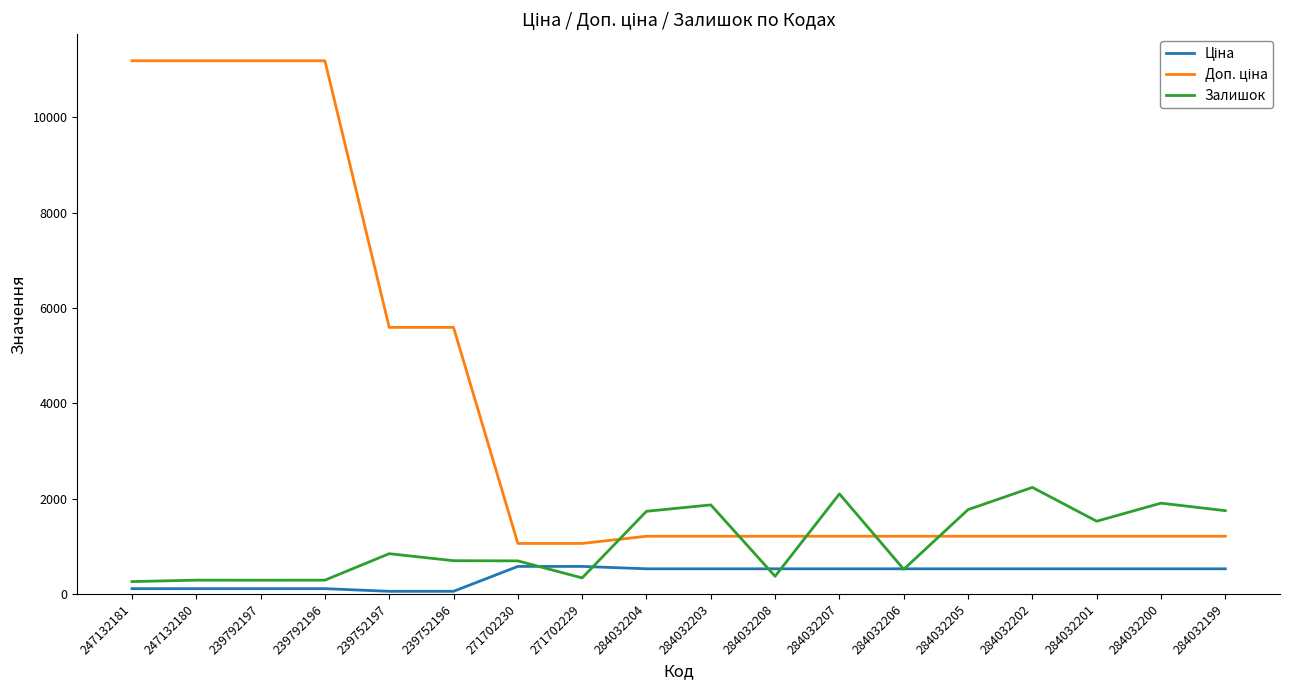

The value of Залишок at 284032202 is 2235.0. True or false?

True